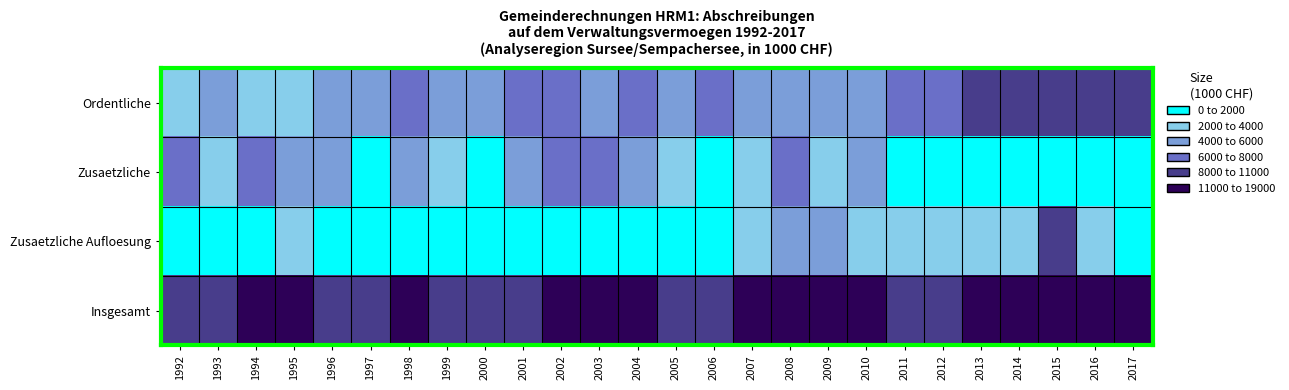

Reading left to right, extract all data points from this chart.

Ordentliche: 1992=3529.3	1993=4297.5	1994=3998.8	1995=3924.4	1996=4408.7	1997=5492.1	1998=6224.5	1999=5628.4	2000=5976.9	2001=6014.3	2002=6058.4	2003=5791.6	2004=6516.0	2005=5768.8	2006=6060.5	2007=4986.5	2008=5153.0	2009=5370.3	2010=5682.9	2011=6995.7	2012=7346.5	2013=8044.1	2014=8130.9	2015=8773.0	2016=8761.6	2017=9675.9
Zusaetzliche: 1992=6450.6	1993=3966.7	1994=6980.8	1995=4578.5	1996=4074.6	1997=1866.8	1998=4660.8	1999=2785.1	2000=1969.5	2001=4271.6	2002=6664.6	2003=6549.4	2004=5065.7	2005=3300.0	2006=1849.9	2007=3473.6	2008=7162.8	2009=2855.3	2010=4321.7	2011=694.3	2012=131.8	2013=71.2	2014=0.0	2015=1356.6	2016=1681.5	2017=1884.9
Zusaetzliche Aufloesung: 1992=42.6	1993=1018.0	1994=1588.5	1995=2802.5	1996=629.2	1997=765.4	1998=625.5	1999=1096.1	2000=637.8	2001=227.2	2002=313.9	2003=1199.4	2004=811.7	2005=857.5	2006=1203.4	2007=2605.3	2008=4675.0	2009=5201.5	2010=2800.4	2011=2695.1	2012=2806.2	2013=3580.1	2014=3023.8	2015=8858.0	2016=2395.0	2017=1982.1
Insgesamt: 1992=10022.5	1993=9282.3	1994=12568.1	1995=11305.5	1996=9112.6	1997=8124.3	1998=11510.8	1999=9509.6	2000=8584.2	2001=10513.1	2002=13036.9	2003=13540.4	2004=12393.4	2005=9926.3	2006=9113.9	2007=11065.4	2008=16990.8	2009=13427.1	2010=12804.9	2011=10385.1	2012=10284.6	2013=11695.4	2014=11154.7	2015=18987.6	2016=12838.1	2017=13542.9